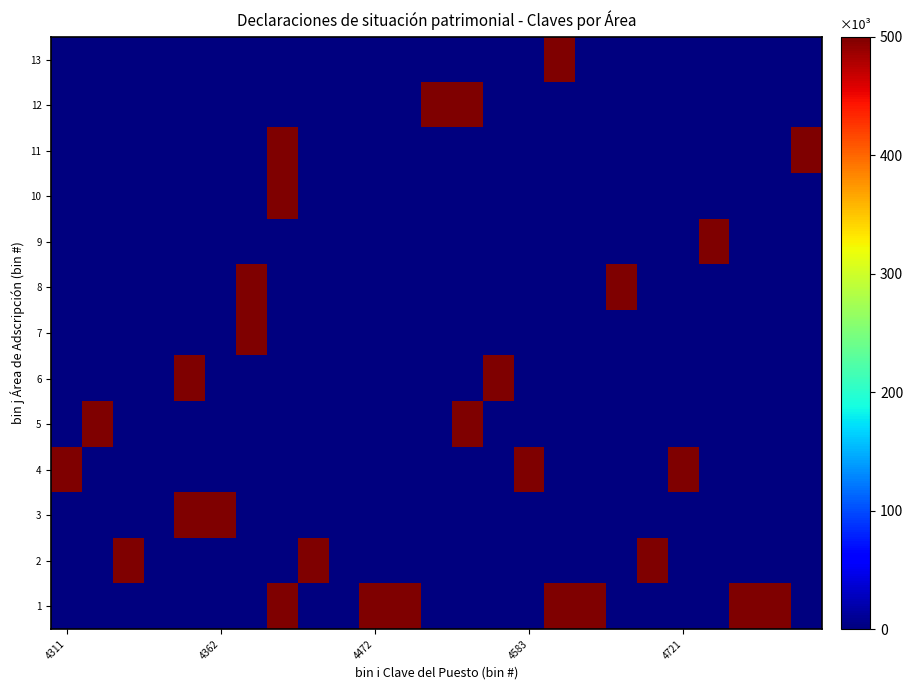

At how many categories does at least one series exceed 336?

23